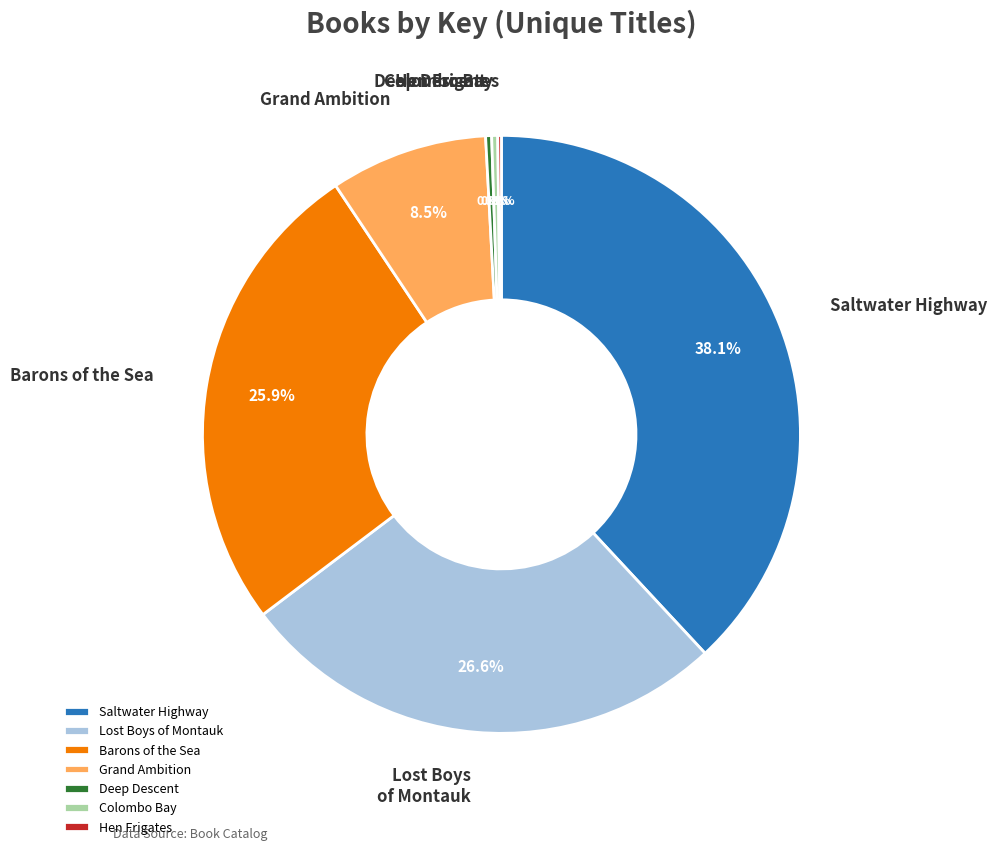

True or false: Colombo Bay accounts for 0% of the total.

True